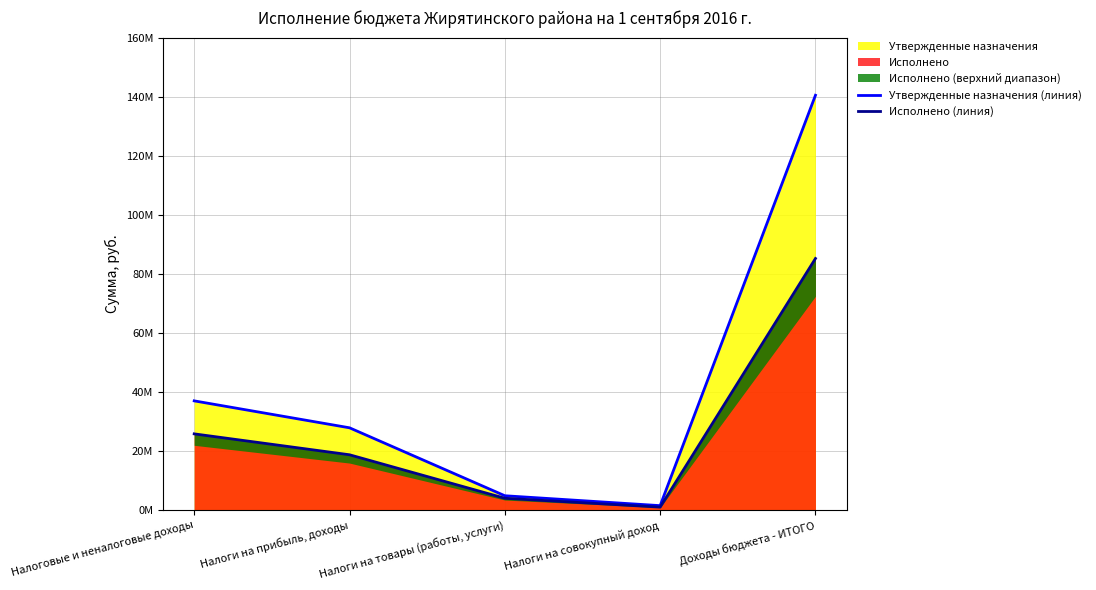

Reading right to left, transcribe all the data shown in this chart.

Утвержденные назначения (линия): Доходы бюджета - ИТОГО=140474409.2	Налоги на совокупный доход=1503166.0	Налоги на товары (работы, услуги)=4859201.0	Налоги на прибыль, доходы=27867400.0	Налоговые и неналоговые доходы=36988750.0
Исполнено (линия): Доходы бюджета - ИТОГО=85203740.5	Налоги на совокупный доход=1001484.7	Налоги на товары (работы, услуги)=4005657.5	Налоги на прибыль, доходы=18735132.6	Налоговые и неналоговые доходы=25813892.5